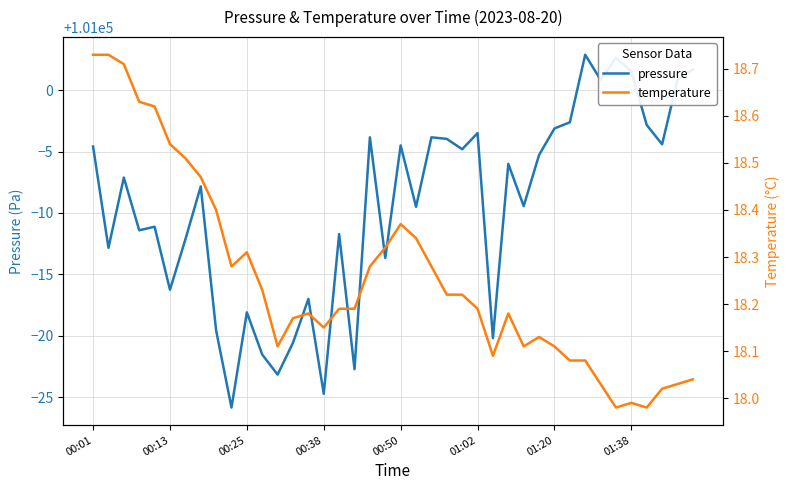

The pressure series shows 100983.8 at 00:13. True or false?

True